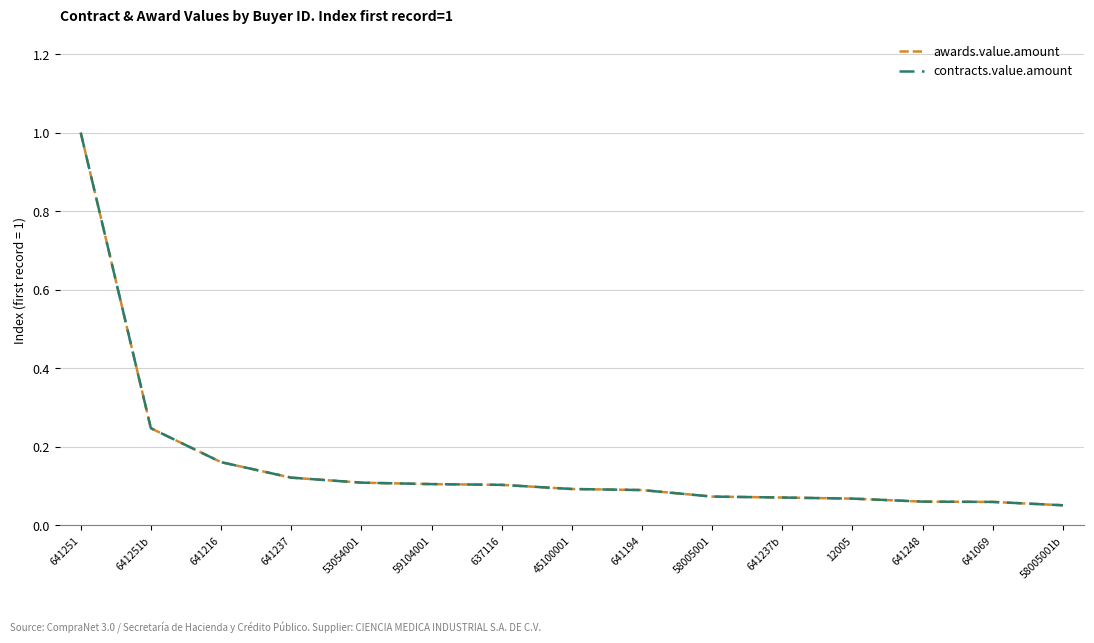

Does the chart display data point markers on the line(s)?

No